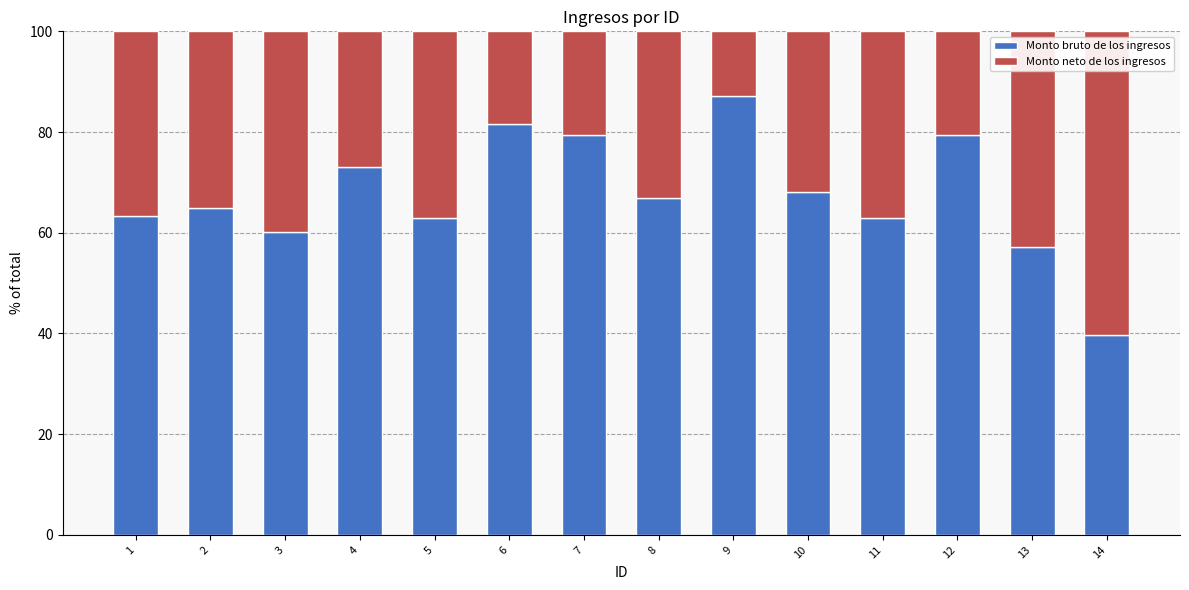

What is the maximum value for Monto bruto de los ingresos?

87.2